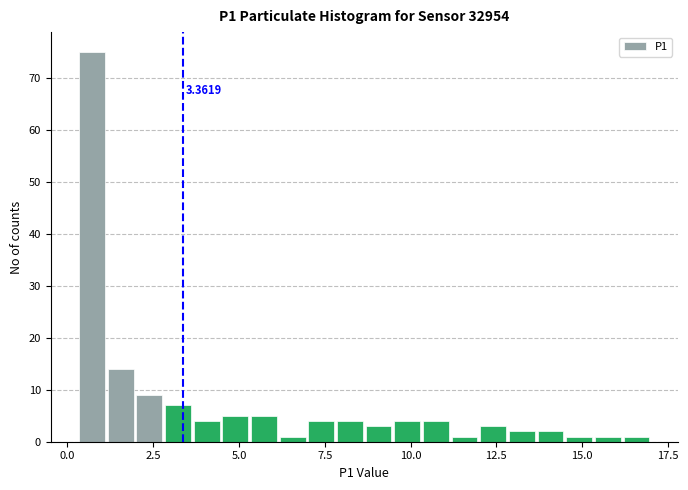

Around what value on the x-axis is the tallest bar? Give the approximate position of its centre, as read against the axis.

0.5